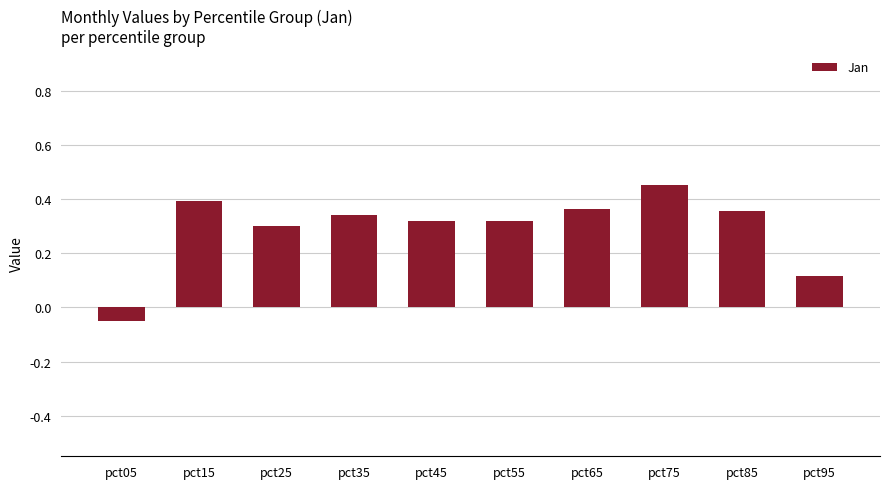

How many values are between 0 and 1?

9